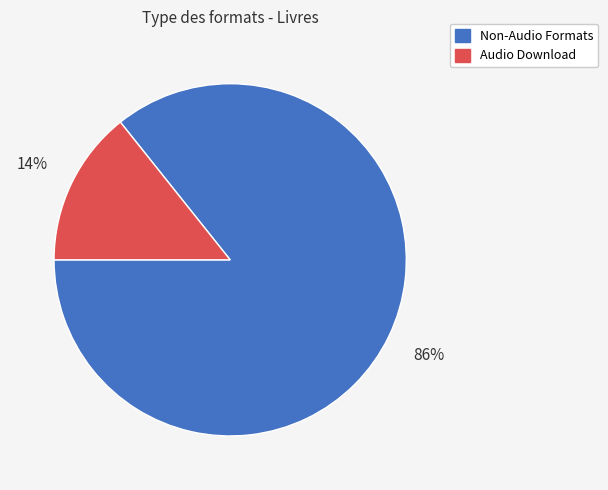

What percentage is the Non-Audio Formats slice, to the nearest percent?

86%